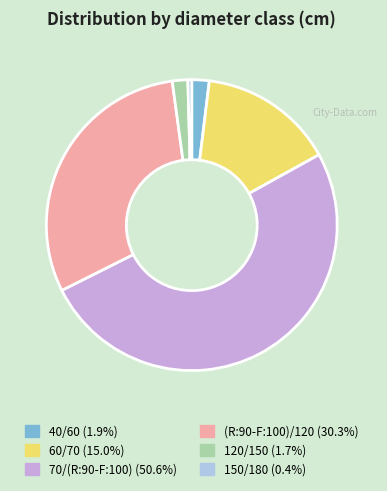

Between 150/180 and 60/70, which is larger?

60/70